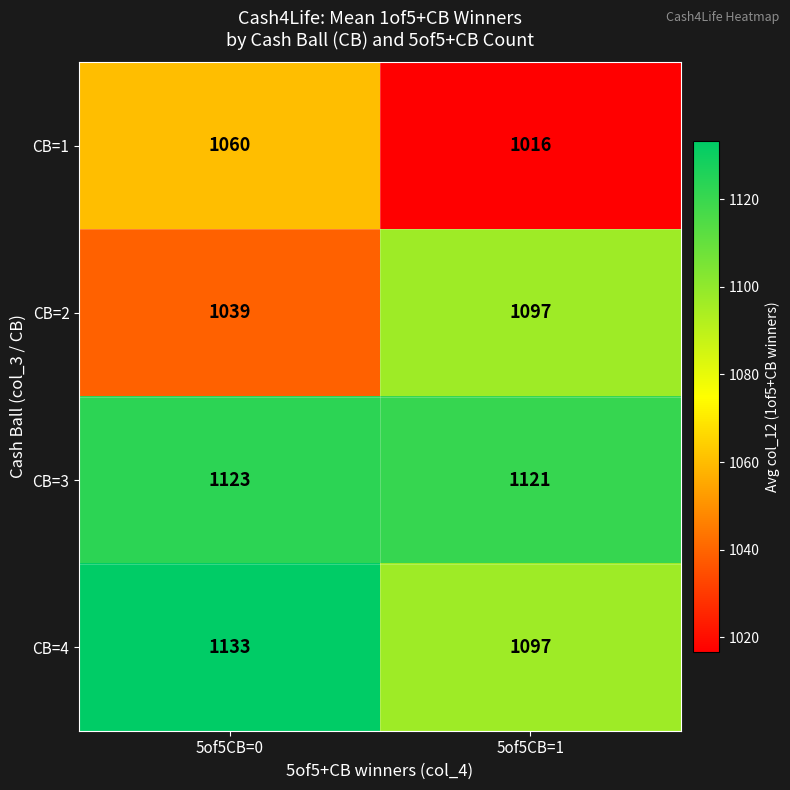

True or false: CB=3 has a value of 227 at 5of5CB=0.

False